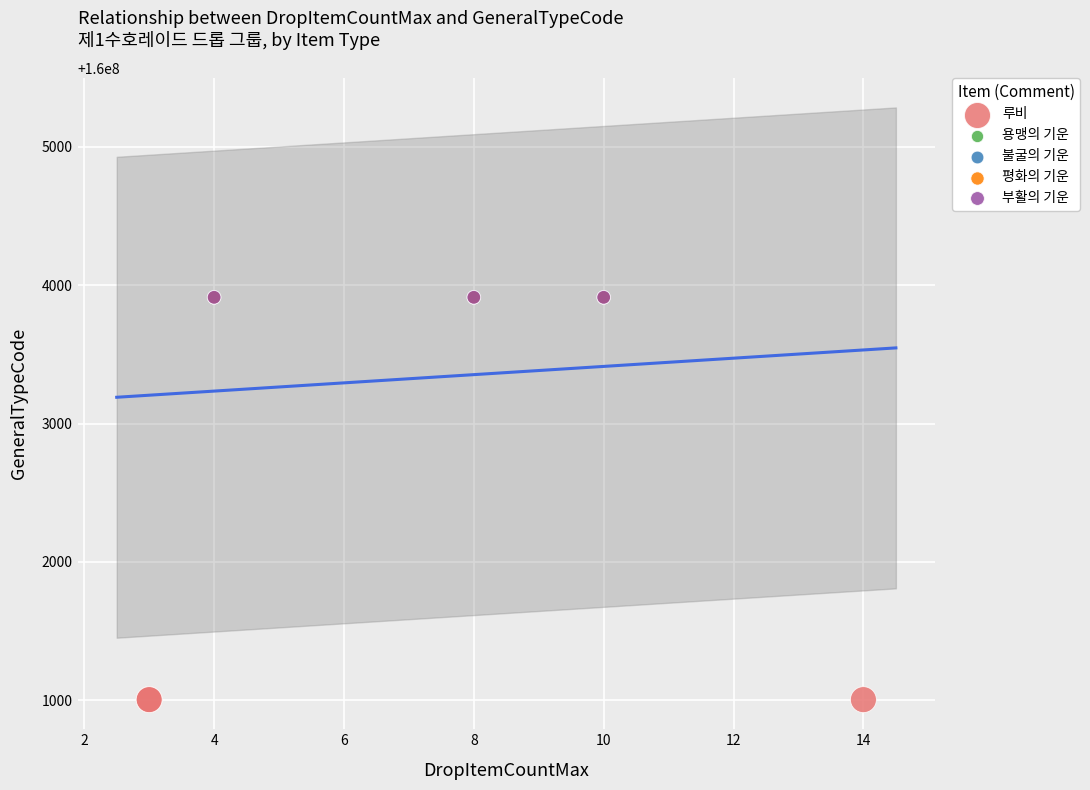

Which series reaches the minimum Y coordinate?

루비